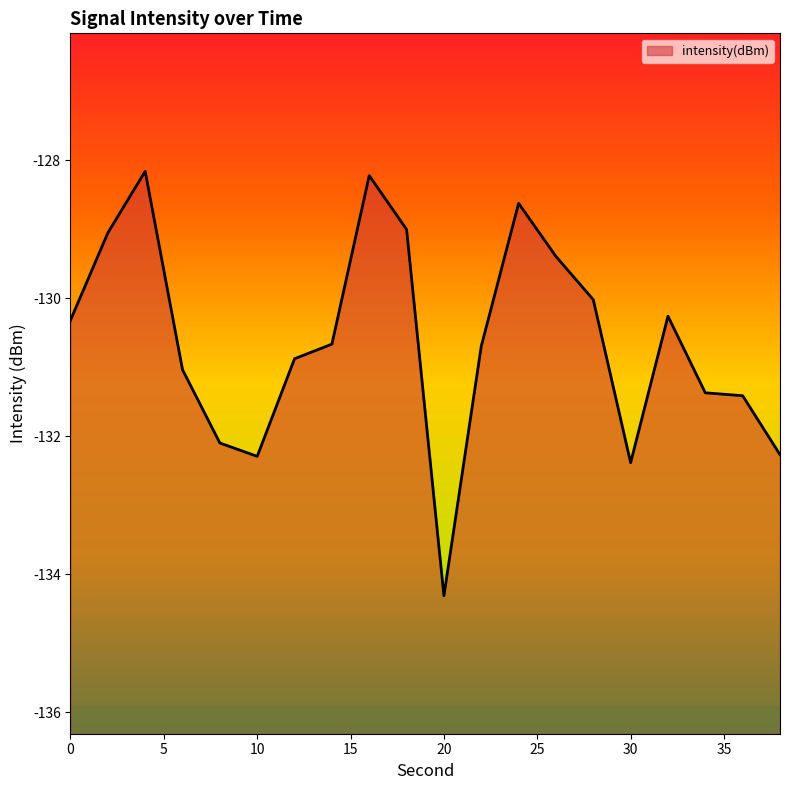

At which label does the data first exceed -130?

2